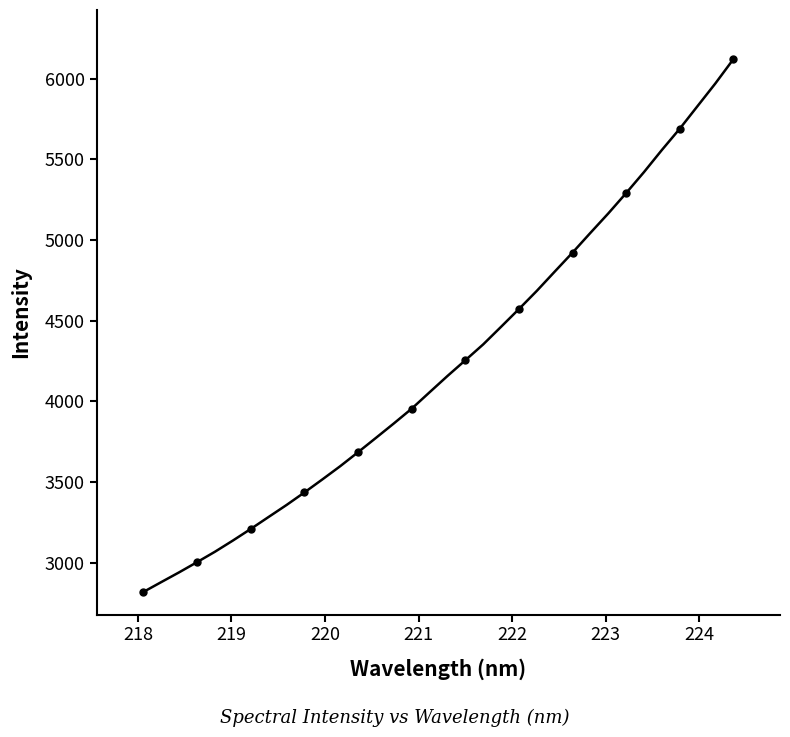

What is the difference between the maximum and minimum values?

3298.1